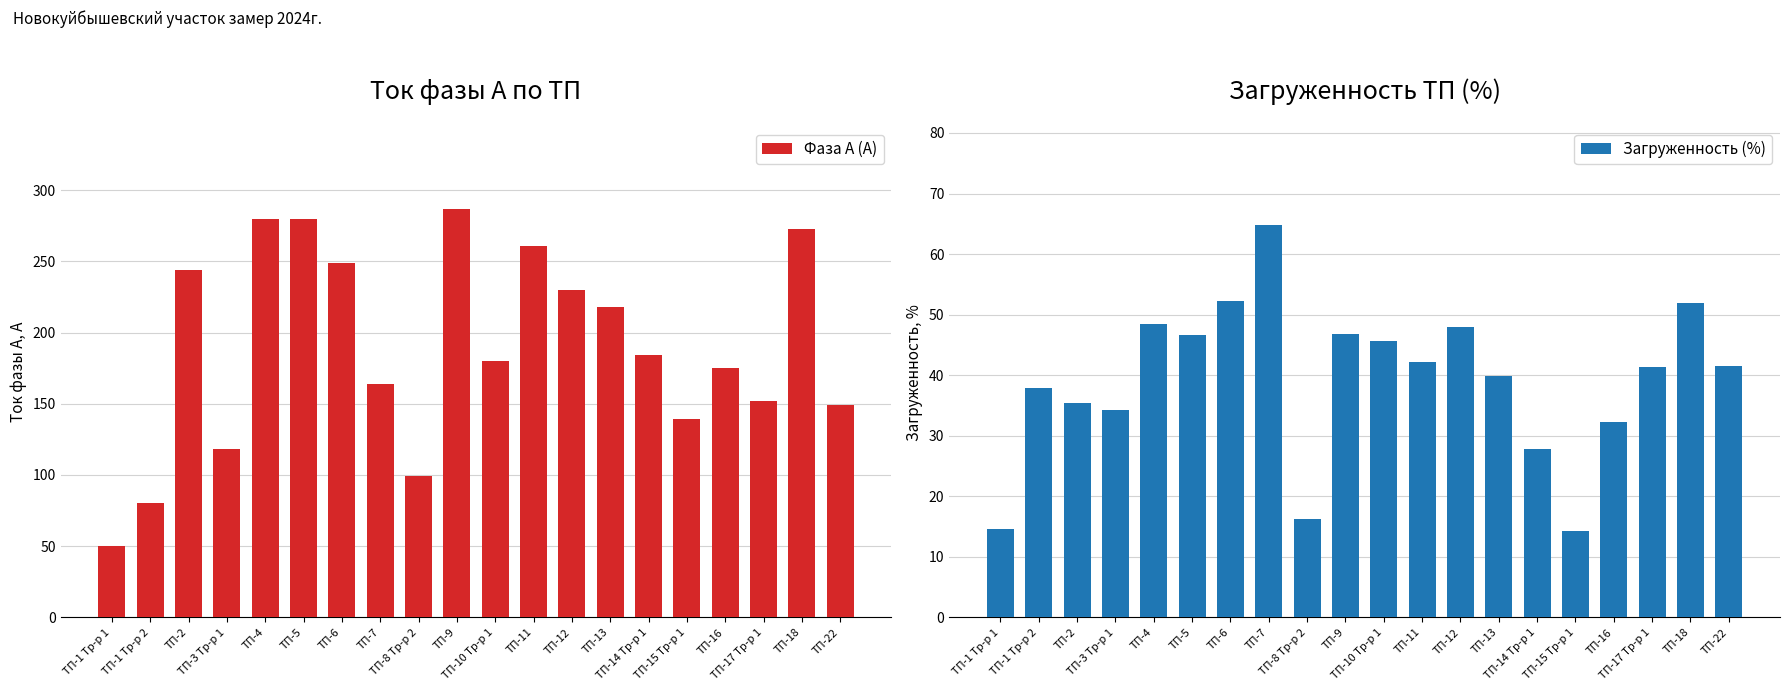

List the labels in order of Загруженность (%) value, smallest first.

ТП-15 Тр-р 1, ТП-1 Тр-р 1, ТП-8 Тр-р 2, ТП-14 Тр-р 1, ТП-16, ТП-3 Тр-р 1, ТП-2, ТП-1 Тр-р 2, ТП-13, ТП-17 Тр-р 1, ТП-22, ТП-11, ТП-10 Тр-р 1, ТП-5, ТП-9, ТП-12, ТП-4, ТП-18, ТП-6, ТП-7